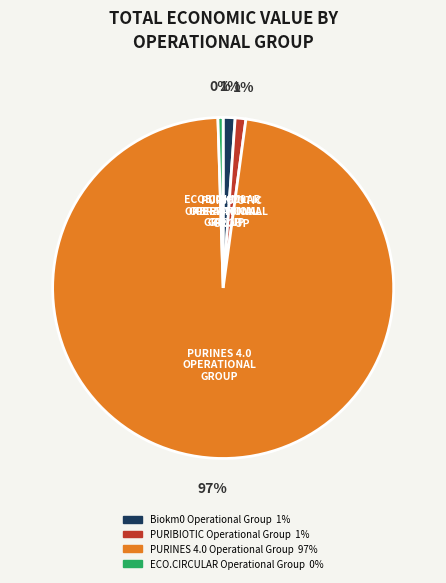

How many slices are in this pie chart?

4